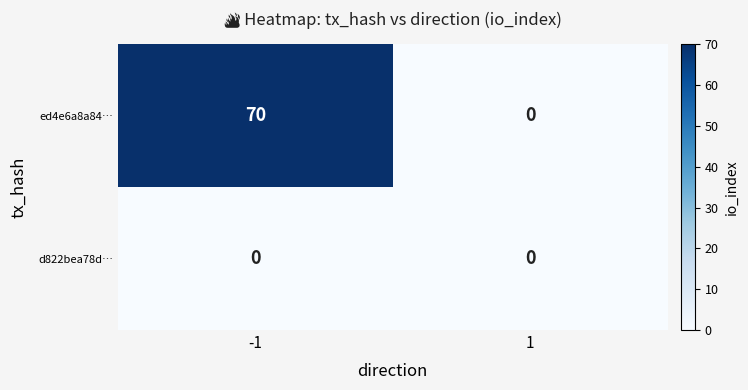

The d822bea78d… series shows 0 at 1. True or false?

True